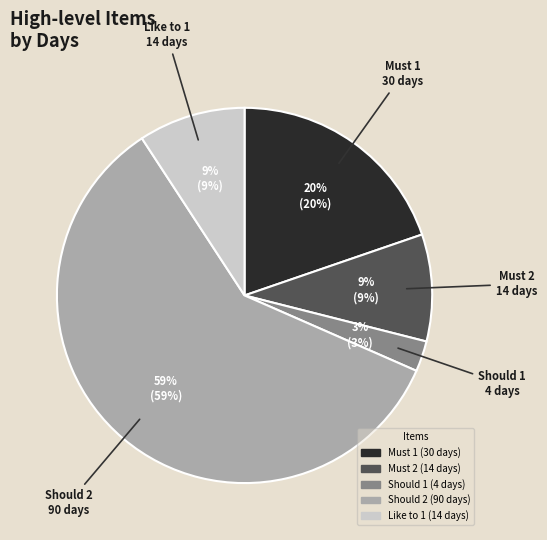

To the nearest percent, what is the average slice percentage?

20%